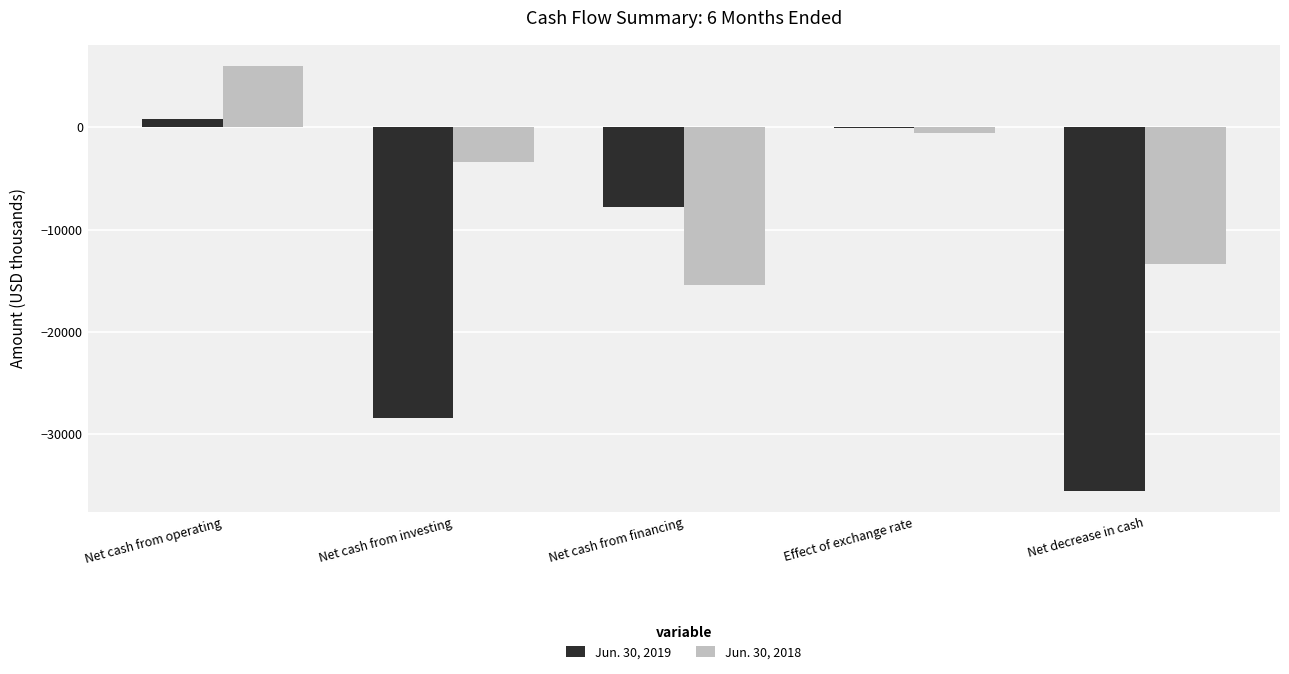

Where is Jun. 30, 2018 nearest to the value -4710?

Net cash from investing